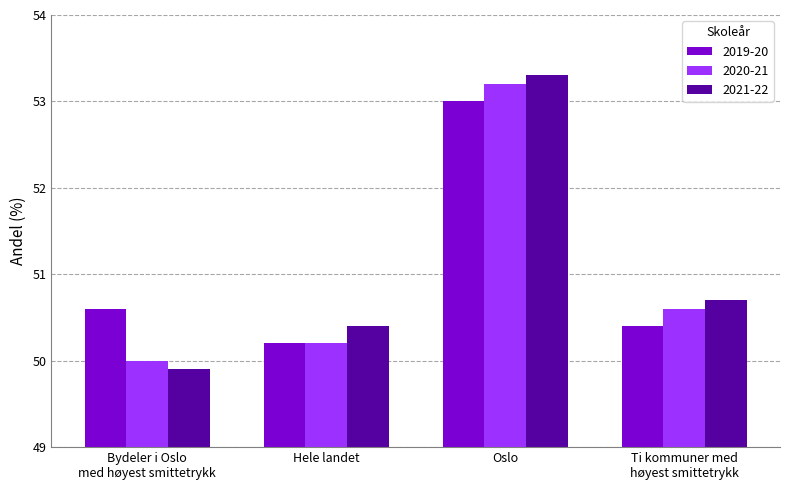

List the labels in order of 2021-22 value, smallest first.

Bydeler i Oslo
med høyest smittetrykk, Hele landet, Ti kommuner med
høyest smittetrykk, Oslo